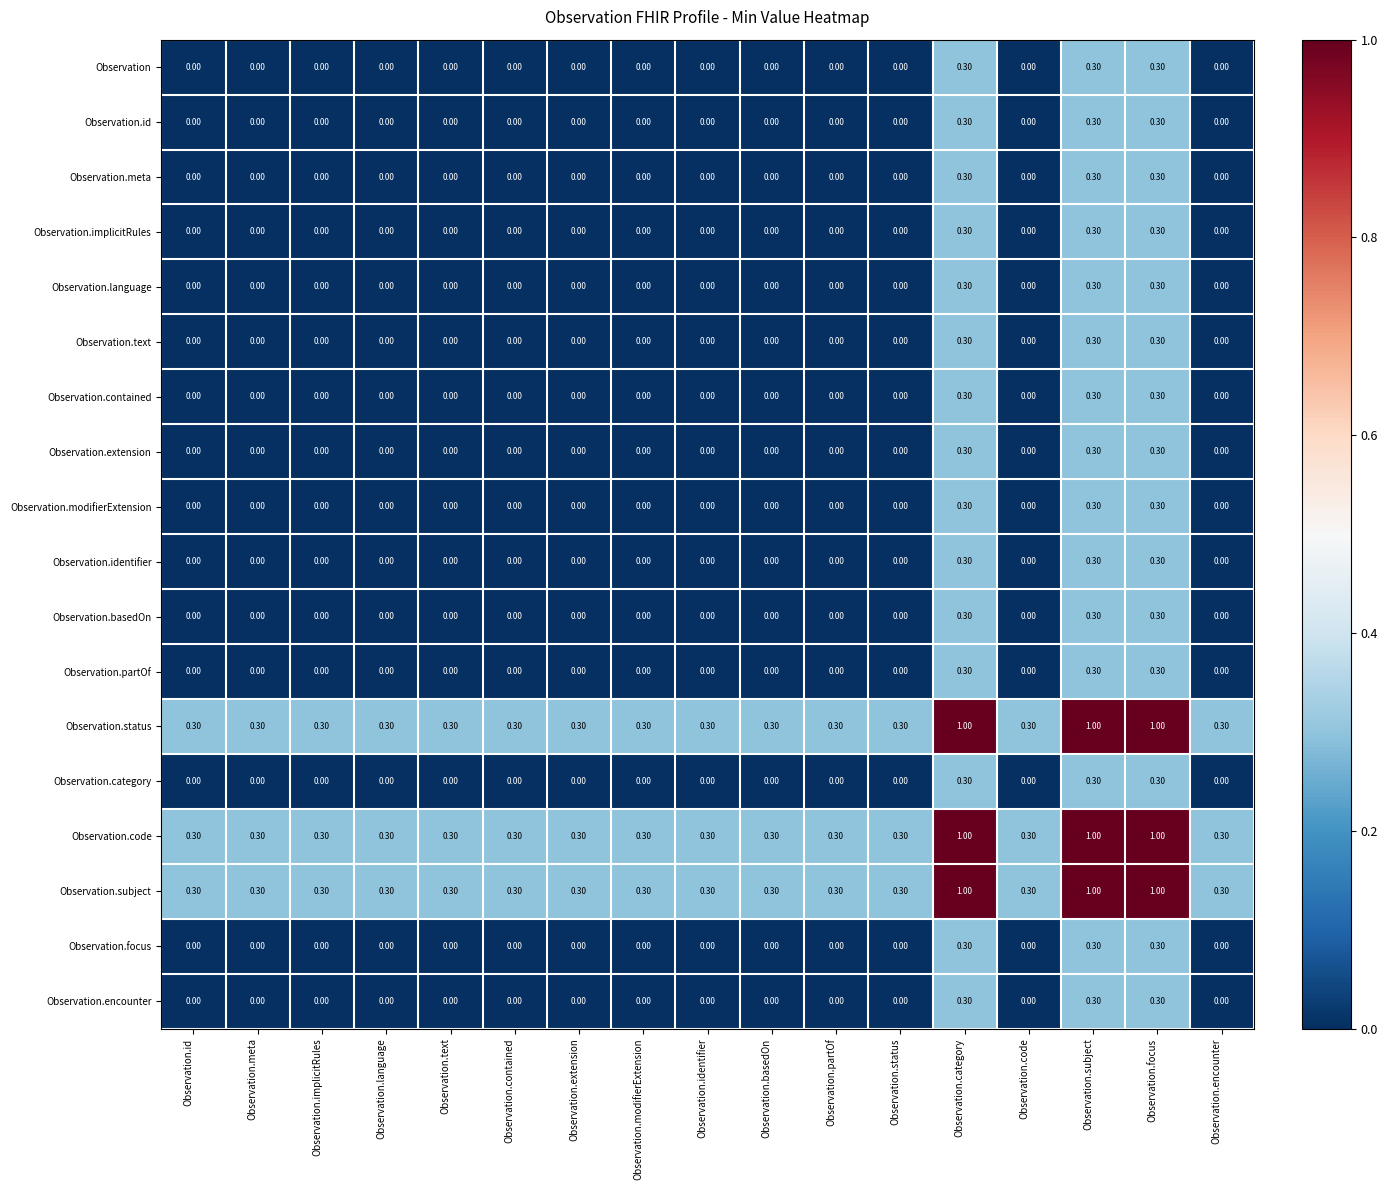

What is the spread (max minus min) of values at Observation.status?

0.3